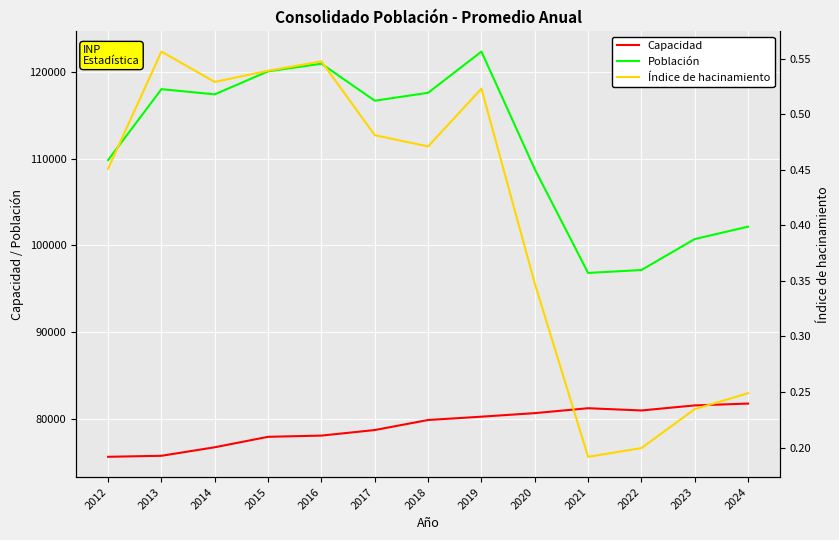

List the series in order of their overall mean, highest first.

Población, Capacidad, Índice de hacinamiento